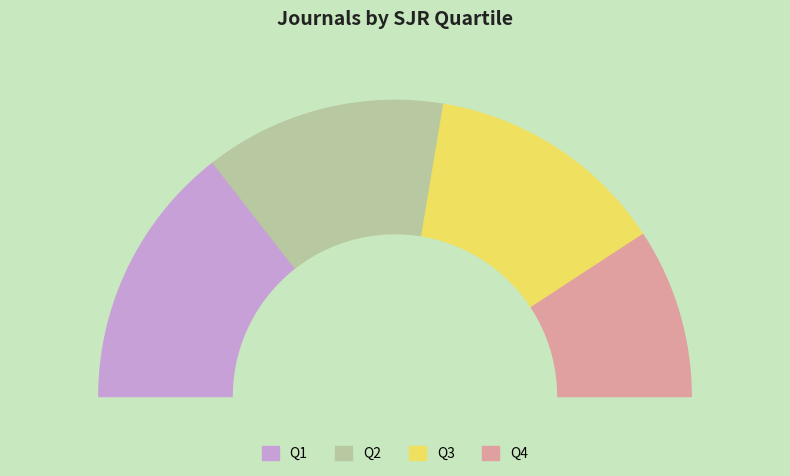

Is it true that Q3 is 26% of the pie?

True